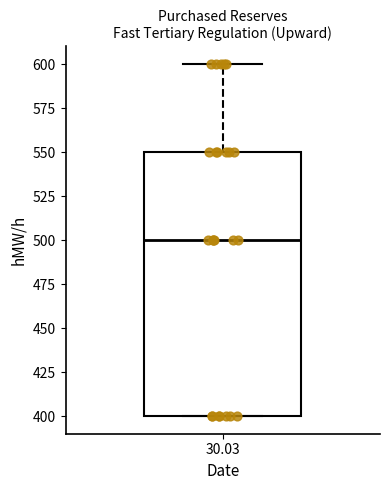

Transcribe this box plot: give where the median line is, the range the box spans, and where the two whiskers end, as read against the y-axis. The values are not printed on the chart, so give them approximately, as read against the axis.

median 500, box 400 to 550, whiskers 400 to 600